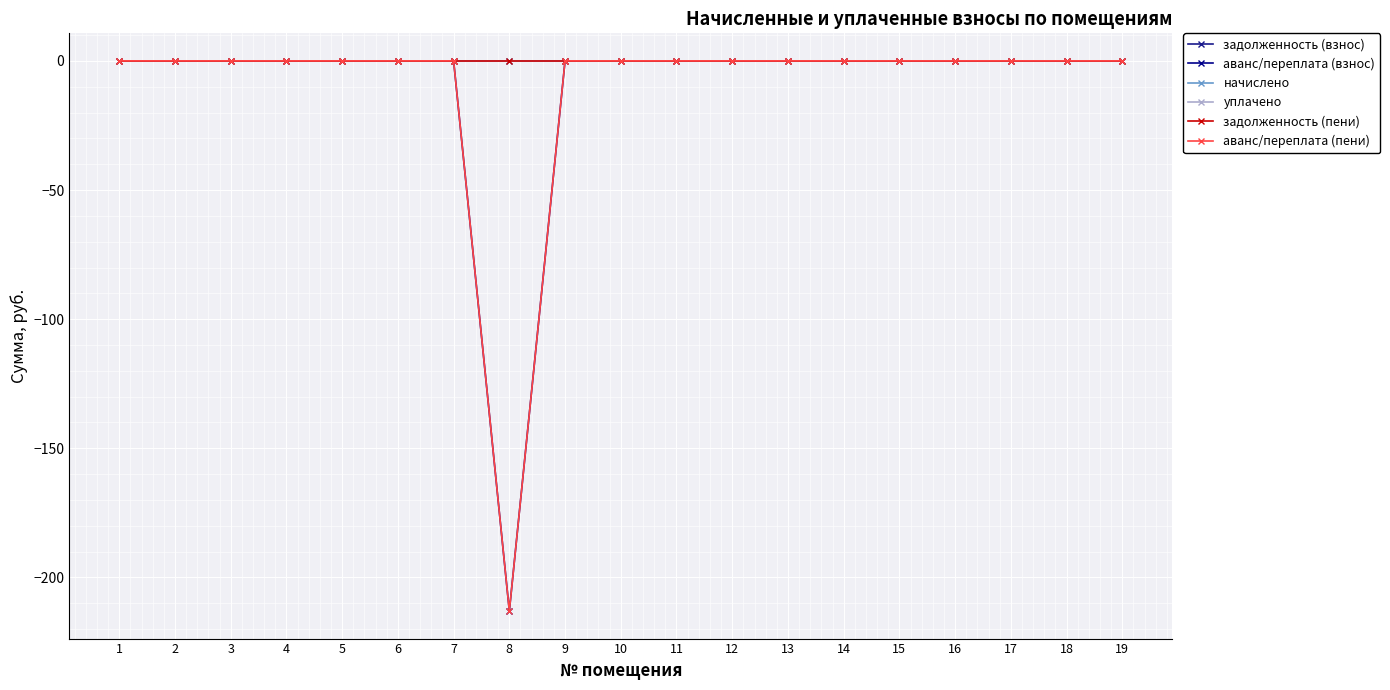

Reading left to right, list all the values displayed in this chart.

задолженность (взнос): 0	0	0	0	0	0	0	0	0	0	0	0	0	0	0	0	0	0	0
аванс/переплата (взнос): 0	0	0	0	0	0	0	-213	0	0	0	0	0	0	0	0	0	0	0
начислено: 0	0	0	0	0	0	0	0	0	0	0	0	0	0	0	0	0	0	0
уплачено: 0	0	0	0	0	0	0	0	0	0	0	0	0	0	0	0	0	0	0
задолженность (пени): 0	0	0	0	0	0	0	0	0	0	0	0	0	0	0	0	0	0	0
аванс/переплата (пени): 0	0	0	0	0	0	0	-213	0	0	0	0	0	0	0	0	0	0	0